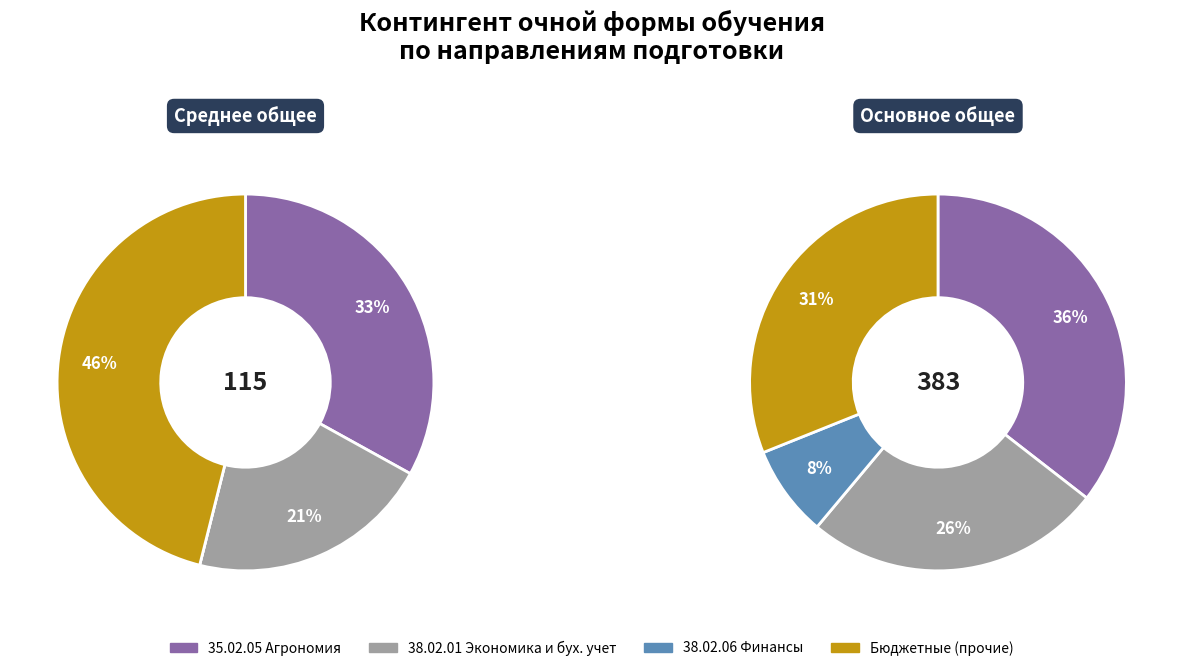

What is the difference between the highest and lowest values at 0?

38